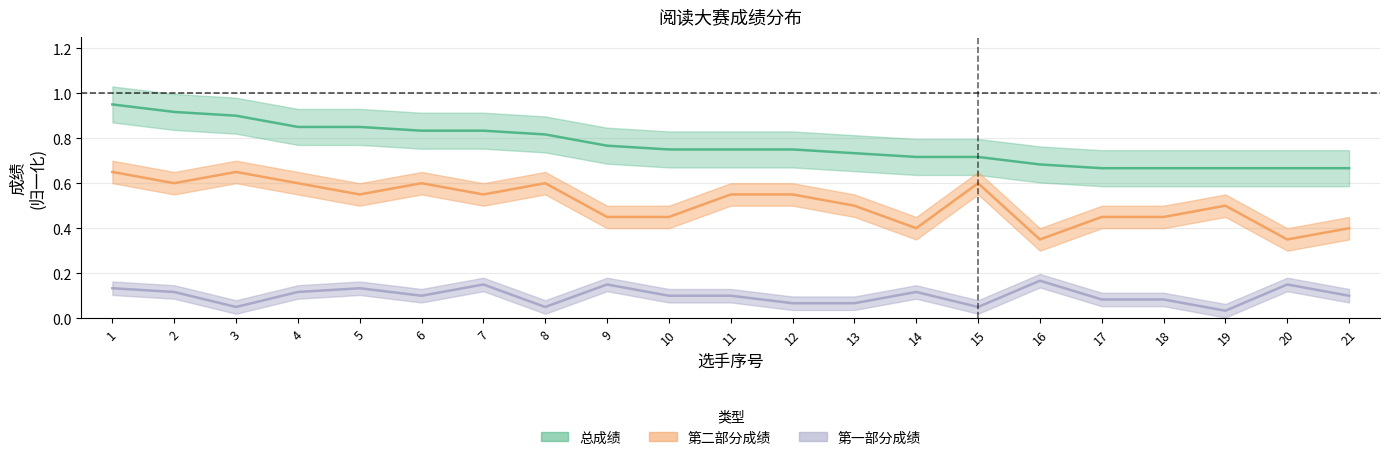

What is the approximate value of 第二部分成绩 at 21?

0.4